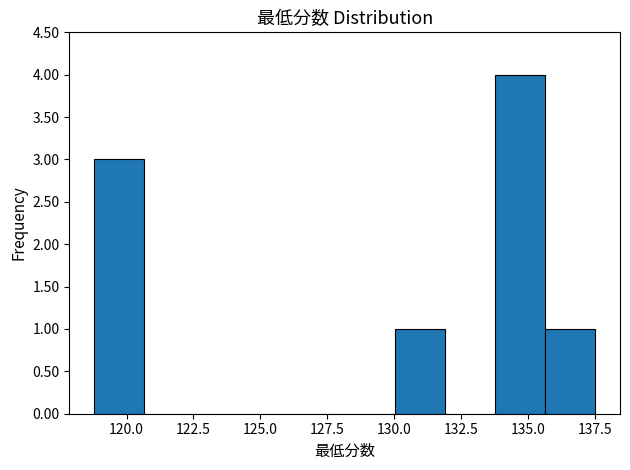

Around what value on the x-axis is the tallest bar? Give the approximate position of its centre, as read against the axis.

134.5